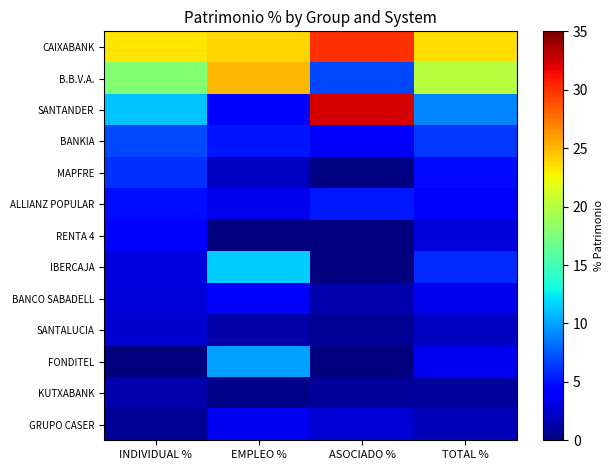

Which has a higher value, EMPLEO % or INDIVIDUAL %?

EMPLEO %